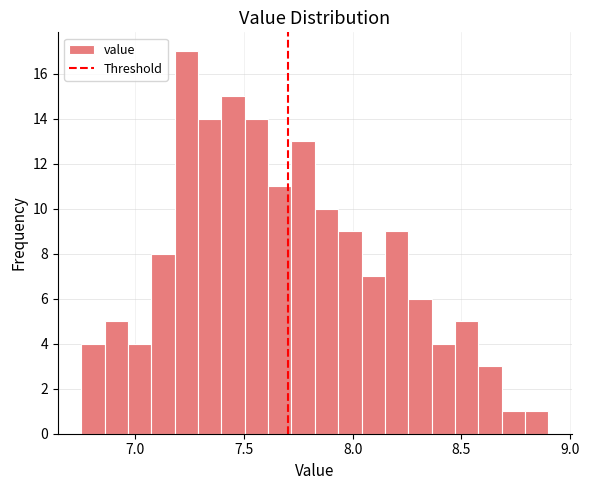

Read against the x-axis, roughly where is the centre of the tallest bar?

7.25